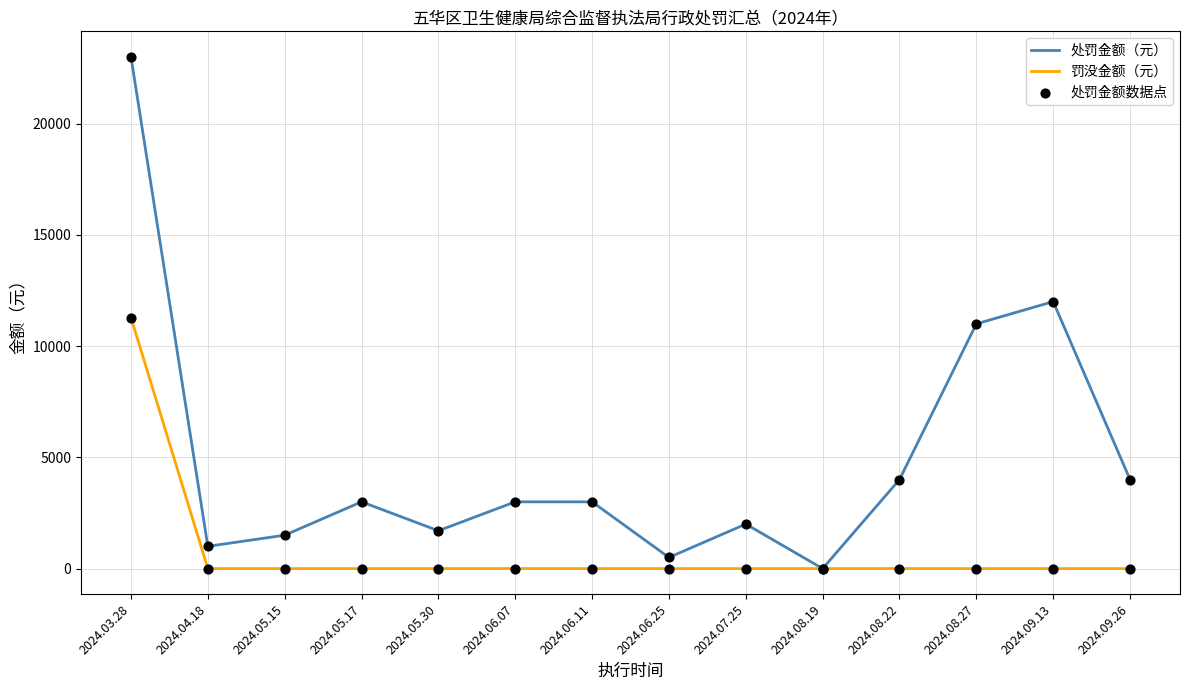

List the series in order of their overall mean, highest first.

处罚金额（元）, 罚没金额（元）